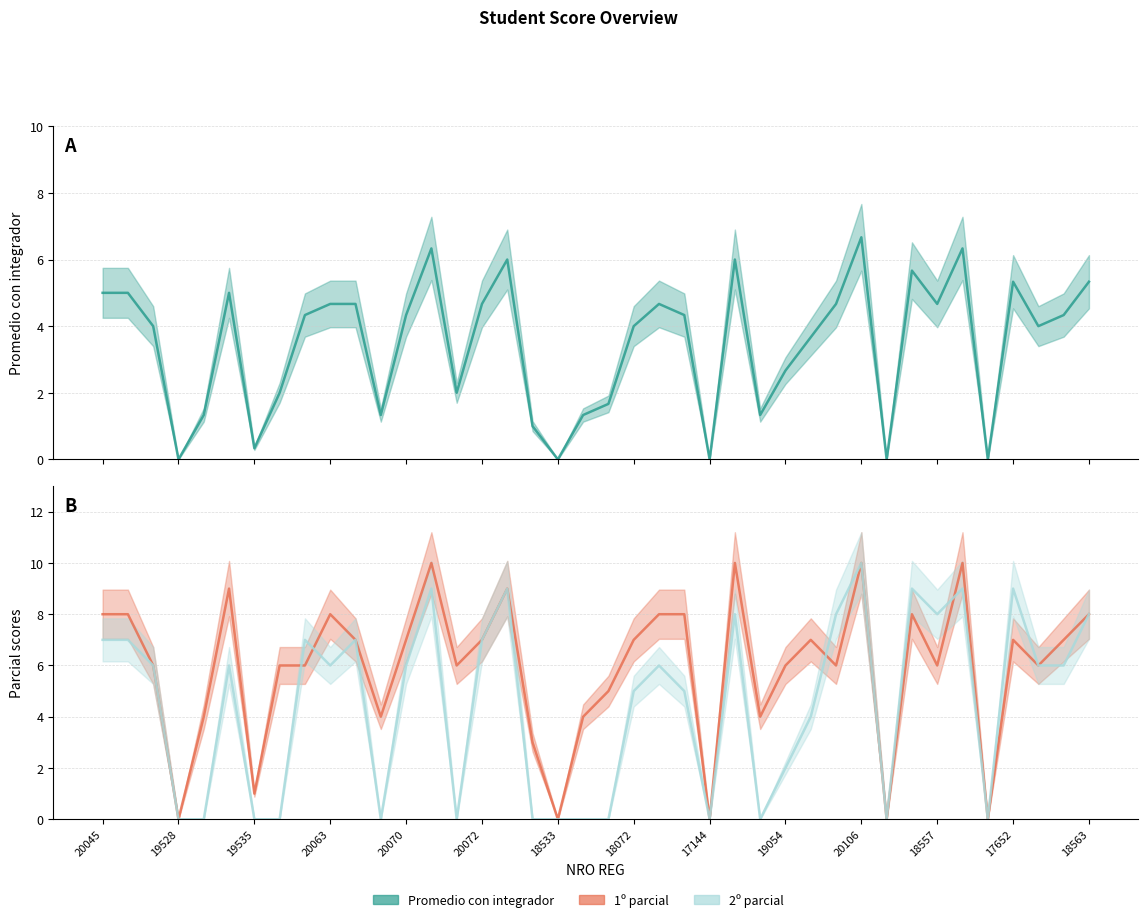

What position from the right is 18072?

19